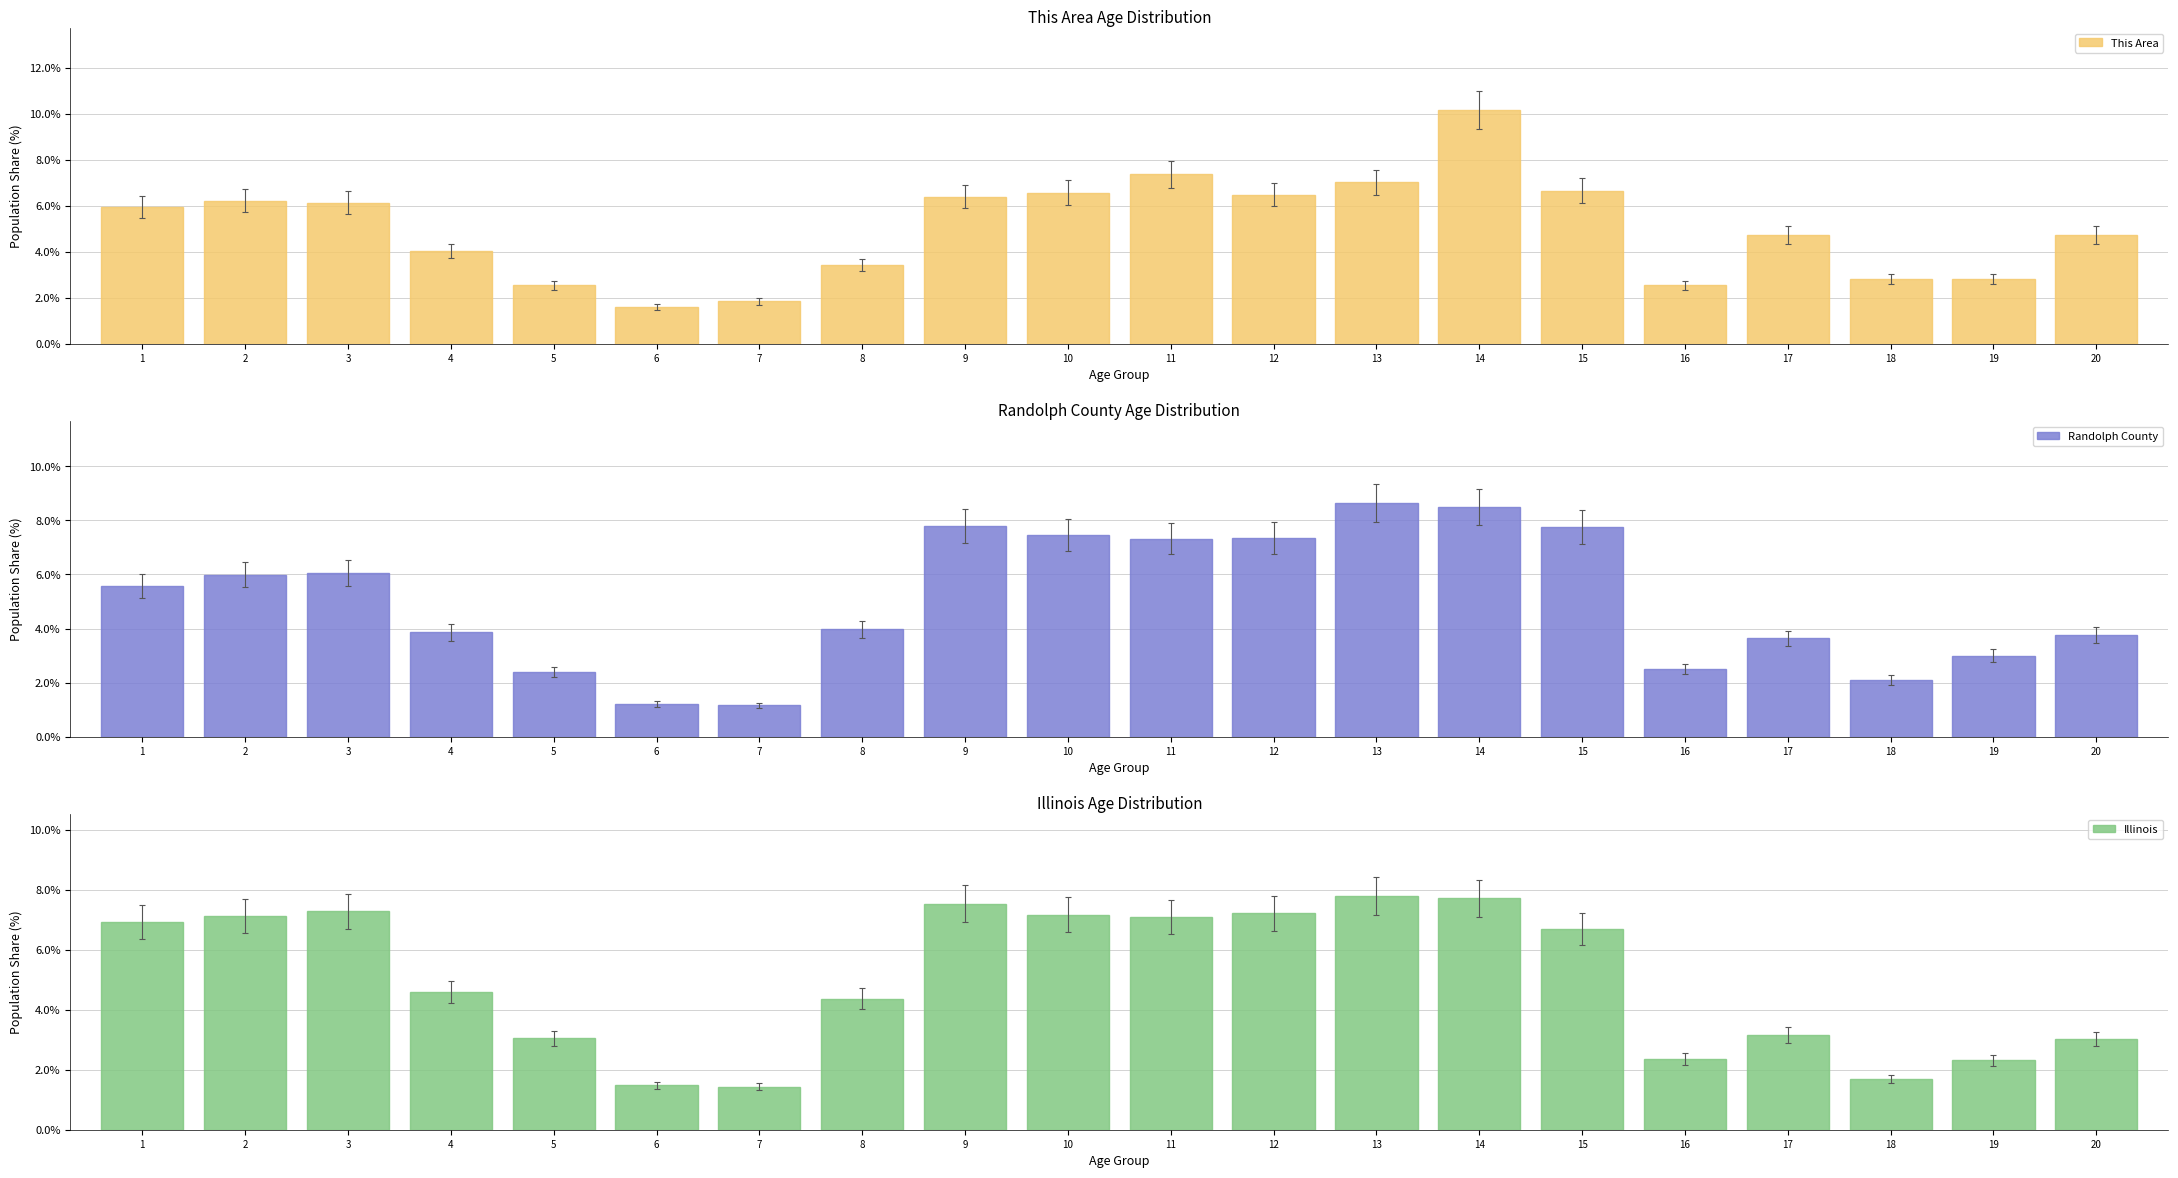

How many bars are there in each group?

3